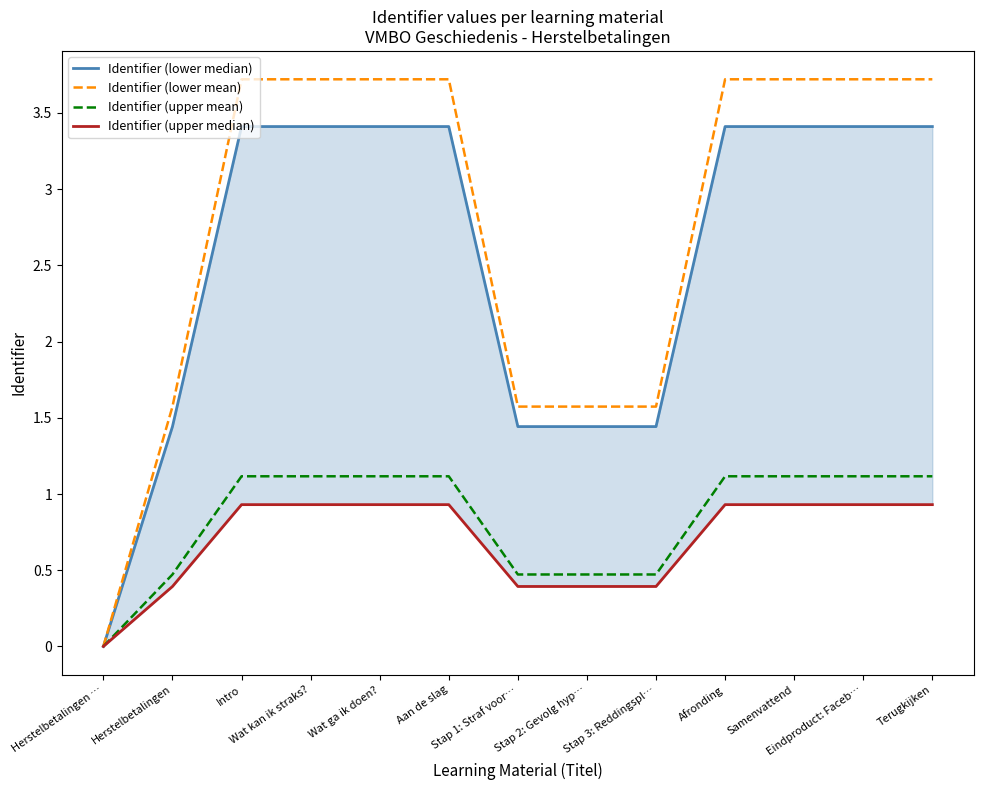

What are all the series names shown in the legend?

Identifier (lower median), Identifier (lower mean), Identifier (upper mean), Identifier (upper median)